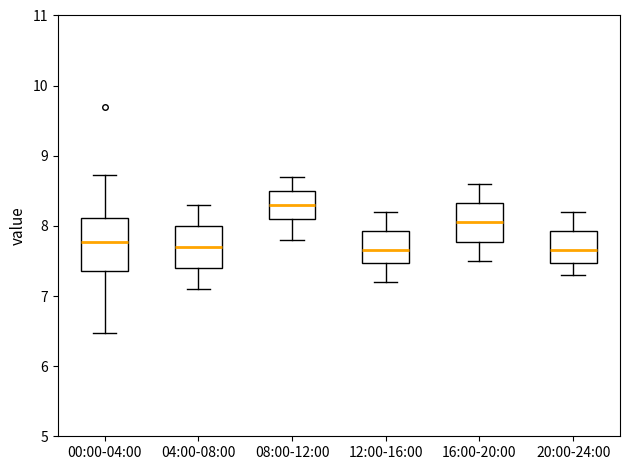

Where does the lower whisker of the box for 08:00-12:00 end on the y-axis? The values are not printed on the chart, so give them approximately, as read against the axis.

7.8